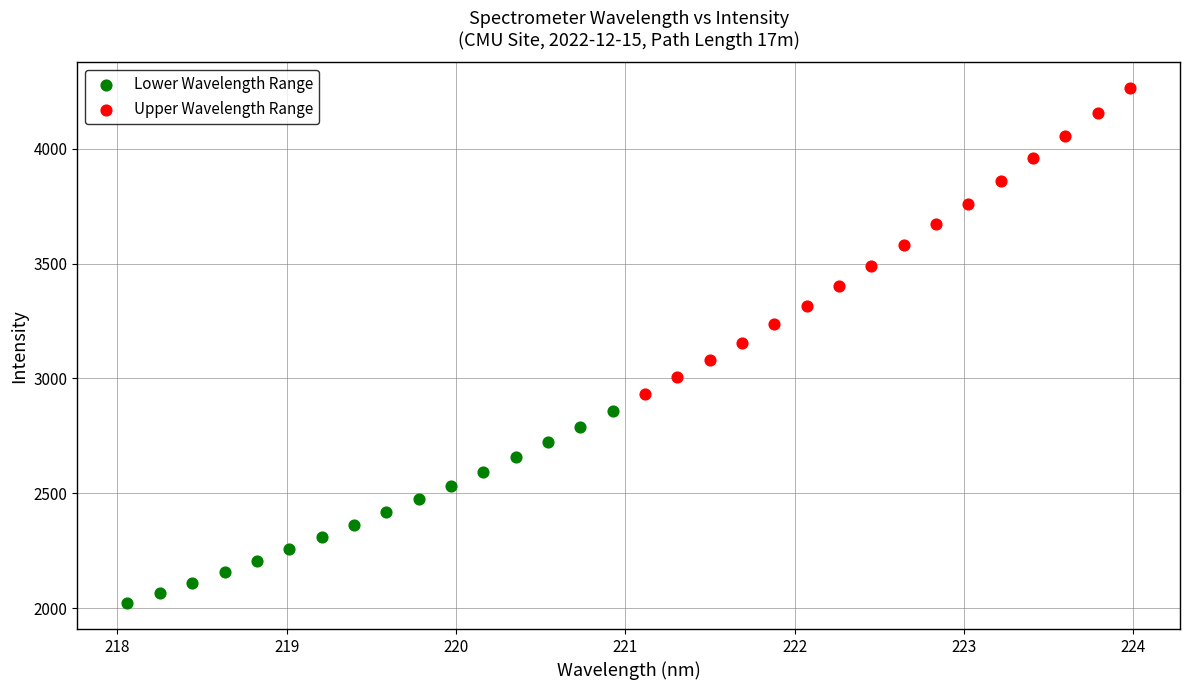

What are all the series names shown in the legend?

Lower Wavelength Range, Upper Wavelength Range